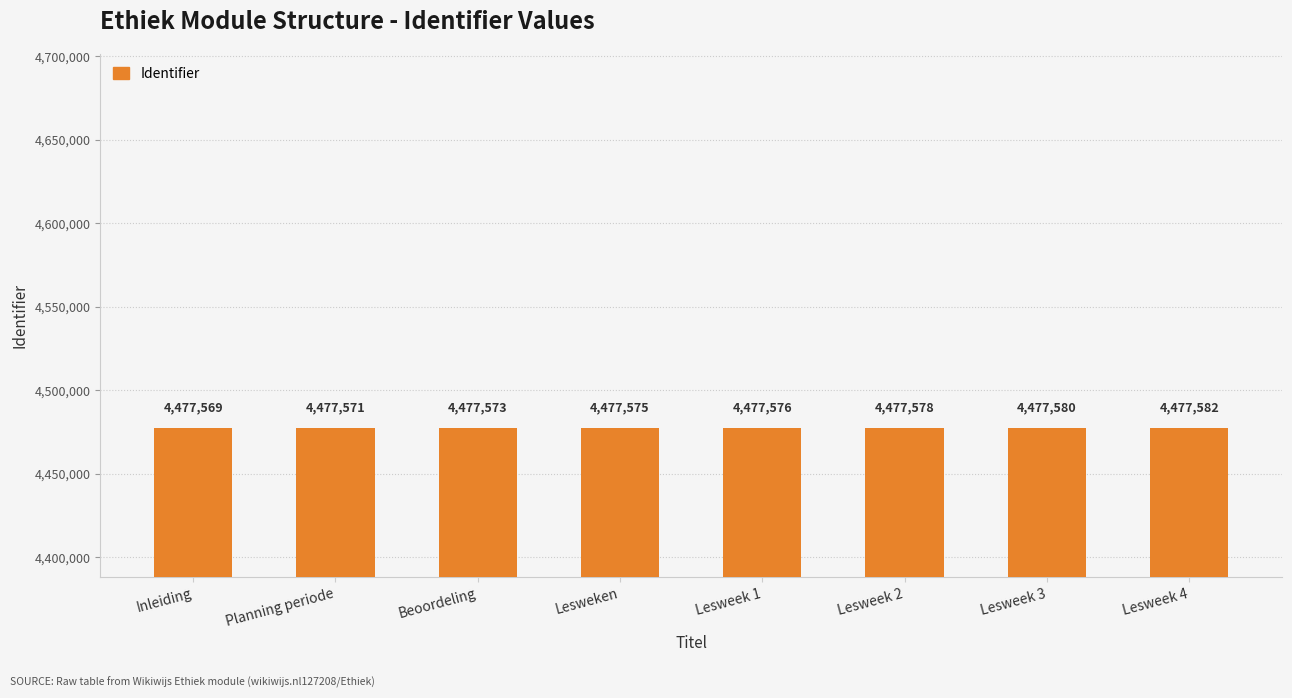

Between Beoordeling and Lesweken, which is larger?

Lesweken